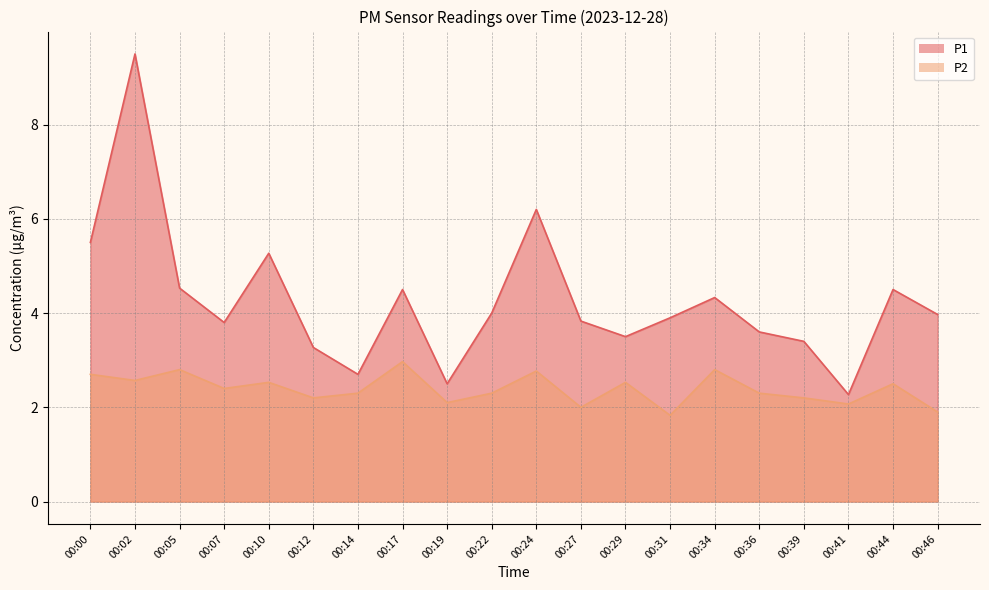

Where does the P2 series first go above 2?

00:00